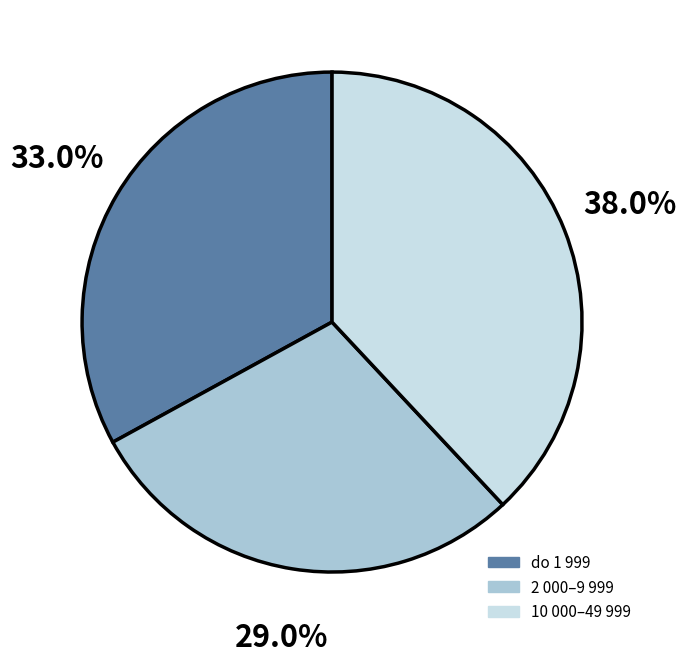

What portion of the pie excludes 2 000–9 999?

71.0%